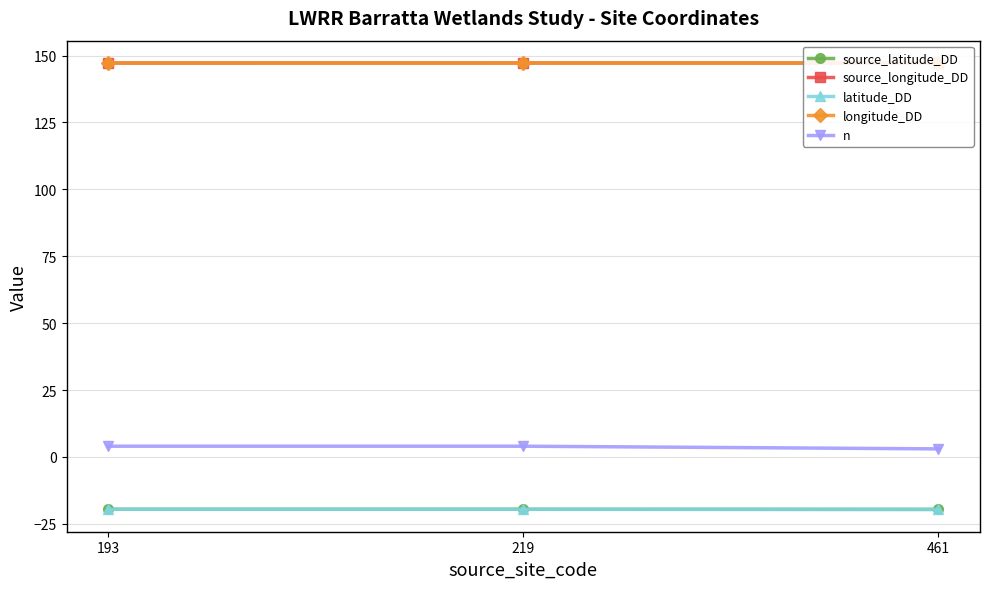

What is the difference between the maximum and minimum values in the source_latitude_DD series?

0.1